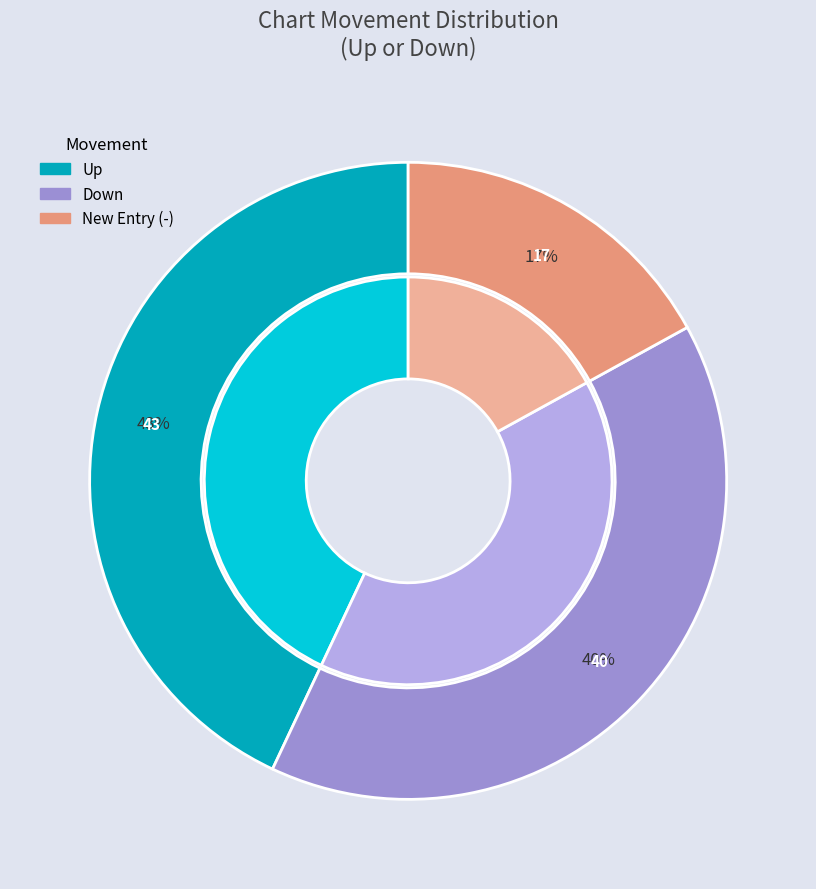

To the nearest percent, what is the difference between the down and up slice percentages?

3%